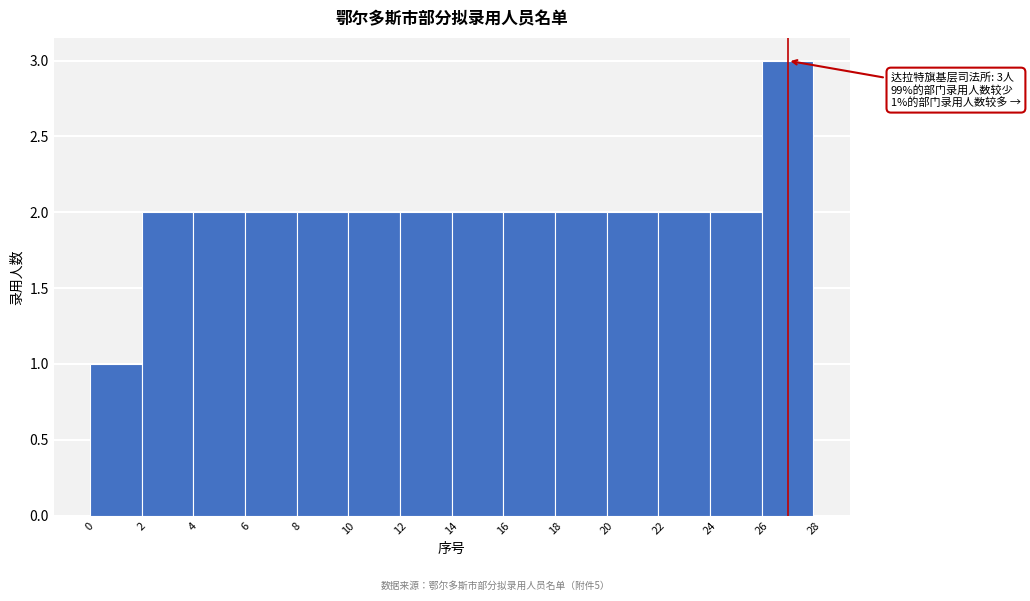

Which range on the x-axis has the tallest bar?

26 to 28